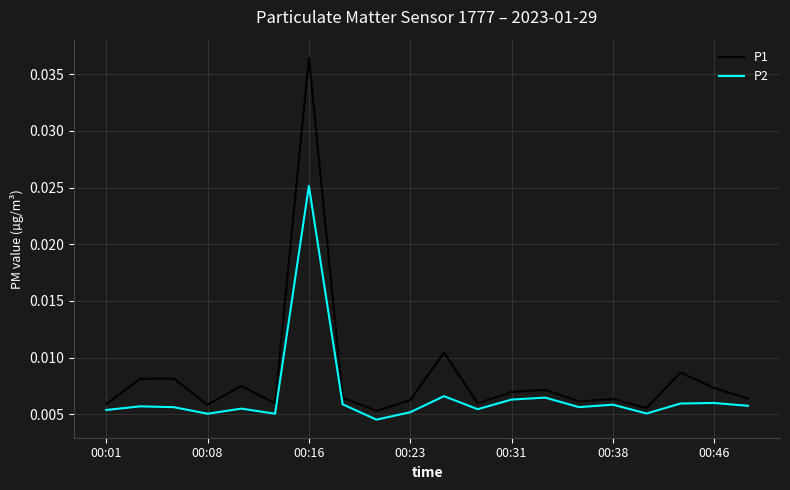

Is this an area chart (filled region under the line)?

No